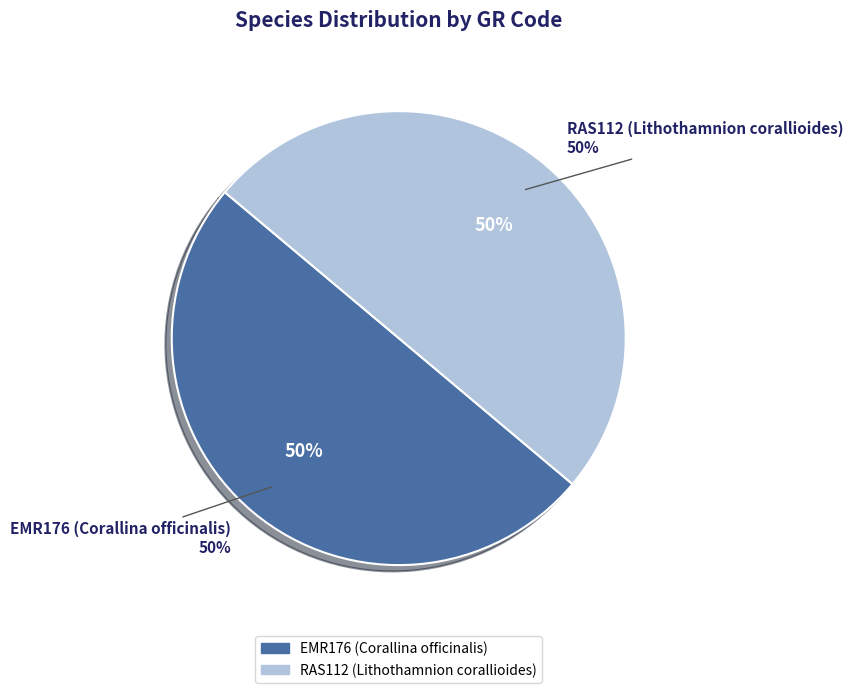

How many segments does this pie chart have?

2